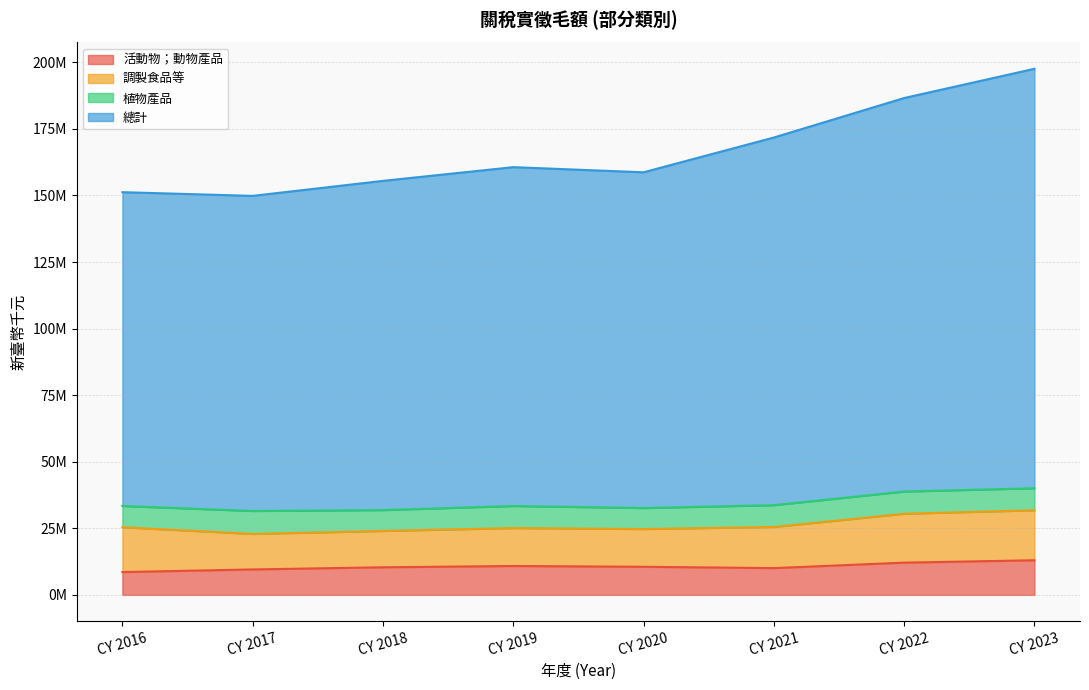

What is the value of the 總計 point at the 4th from the left?

160640148